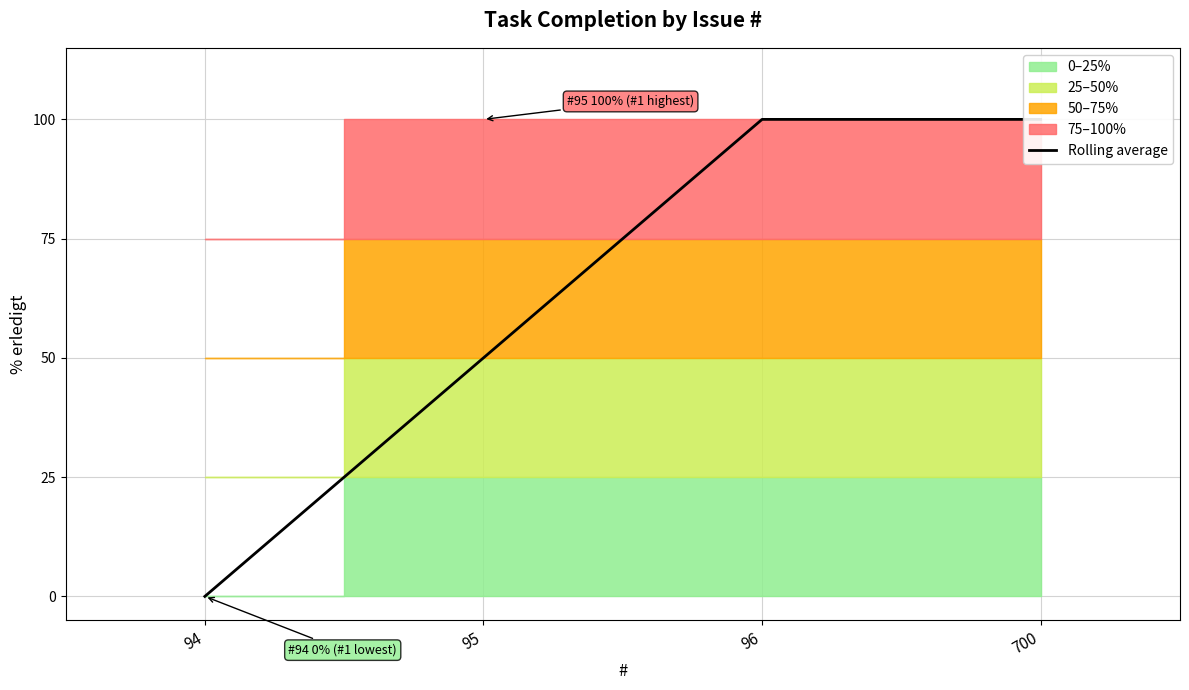

What is the difference between the maximum and second lowest values?

50